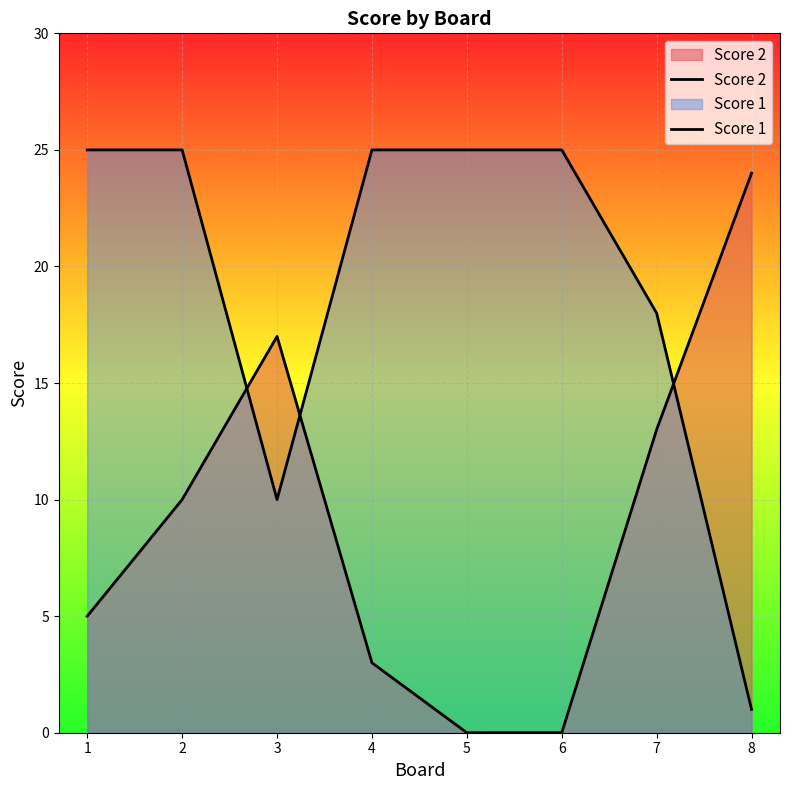

Is the value of Score 2 at 6 greater than the value of Score 1 at 3?

No